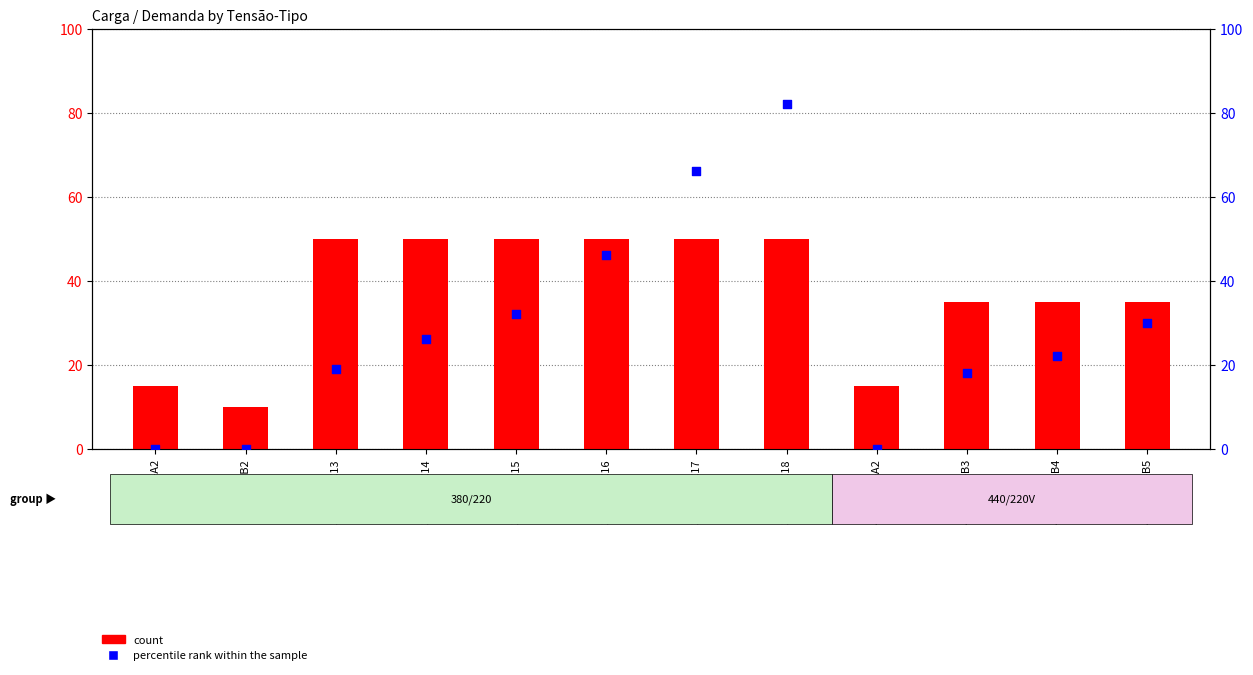

What are all the series names shown in the legend?

count, percentile rank within the sample